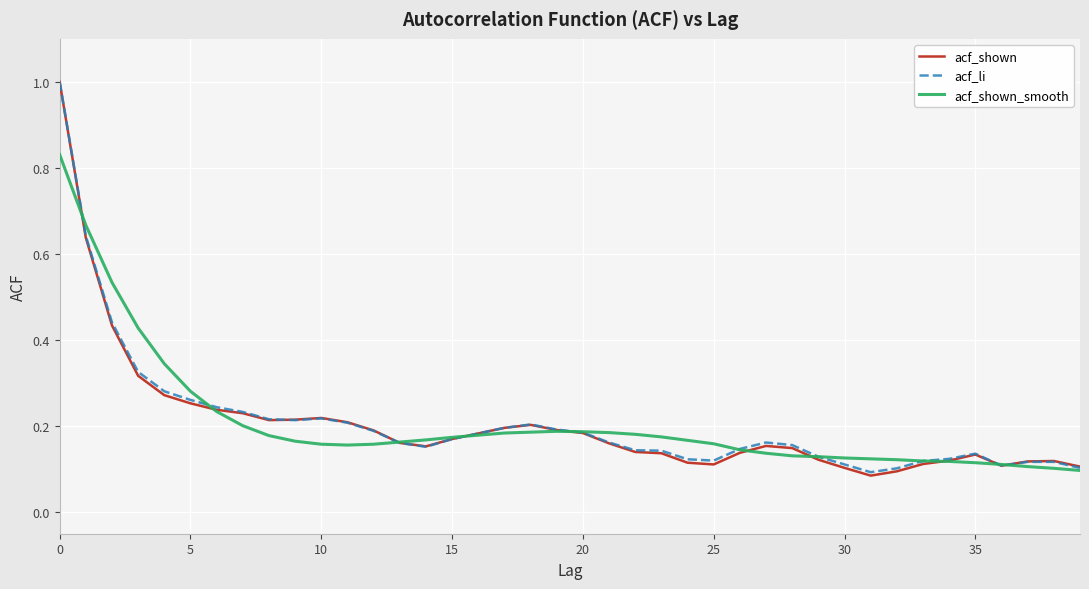

Which series has the largest range (max minus min)?

acf_shown